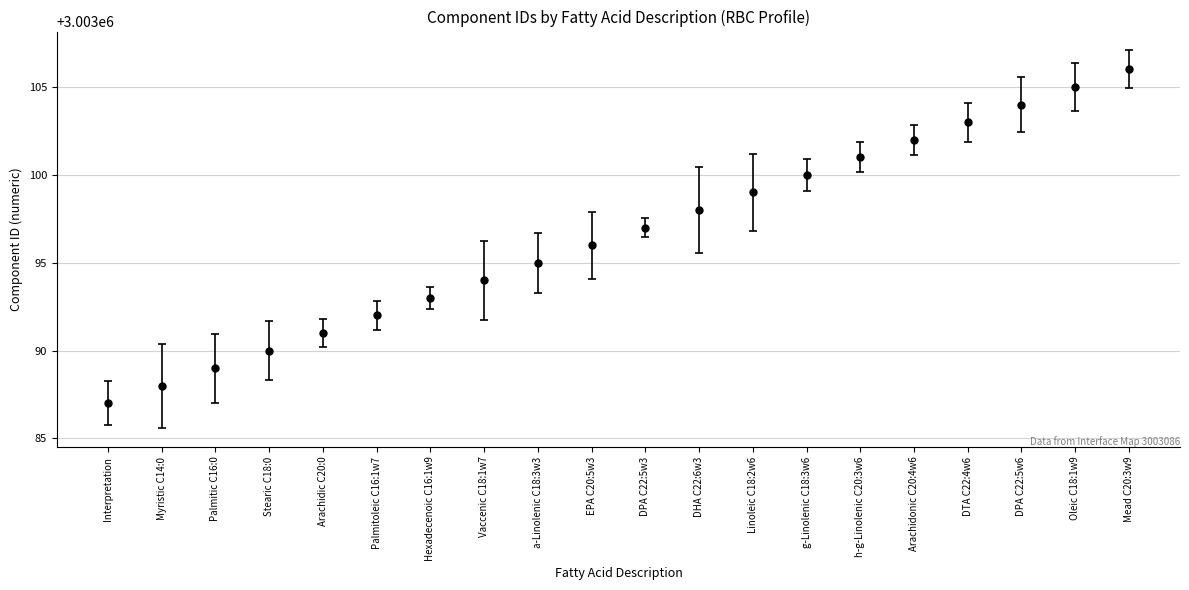

Rank the categories by value from lowest to highest.

Interpretation, Myristic C14:0, Palmitic C16:0, Stearic C18:0, Arachidic C20:0, Palmitoleic C16:1w7, Hexadecenoic C16:1w9, Vaccenic C18:1w7, a-Linolenic C18:3w3, EPA C20:5w3, DPA C22:5w3, DHA C22:6w3, Linoleic C18:2w6, g-Linolenic C18:3w6, h-g-Linolenic C20:3w6, Arachidonic C20:4w6, DTA C22:4w6, DPA C22:5w6, Oleic C18:1w9, Mead C20:3w9